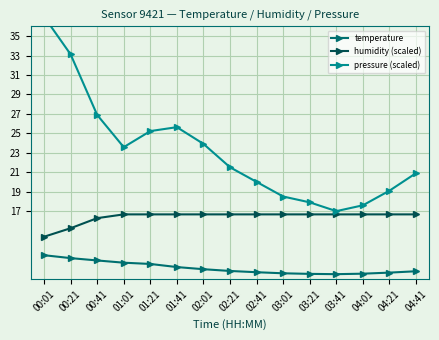

True or false: humidity (scaled) and temperature cross at least once.

False